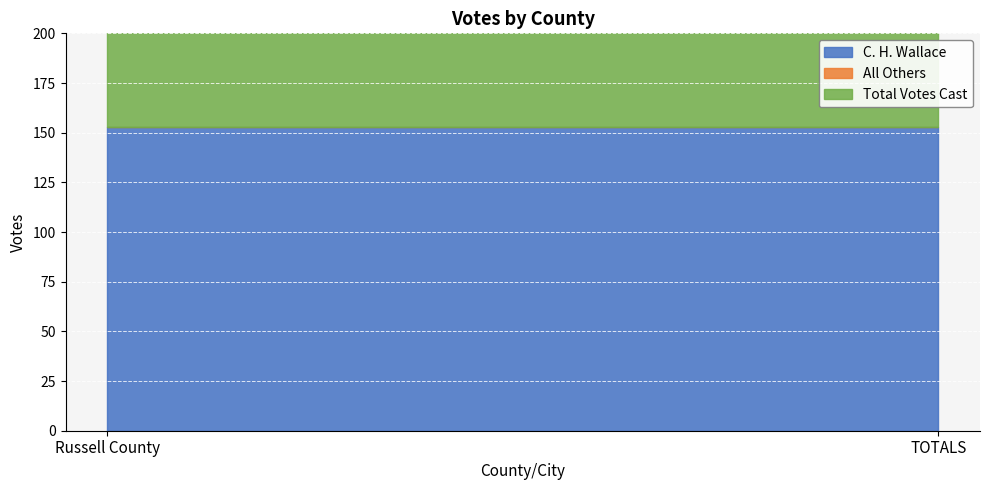

Which series has the largest range (max minus min)?

C. H. Wallace